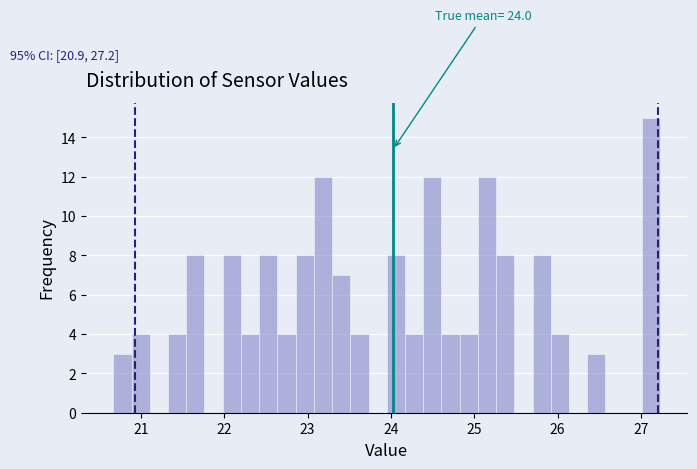

Around what value on the x-axis is the tallest bar? Give the approximate position of its centre, as read against the axis.

27.1